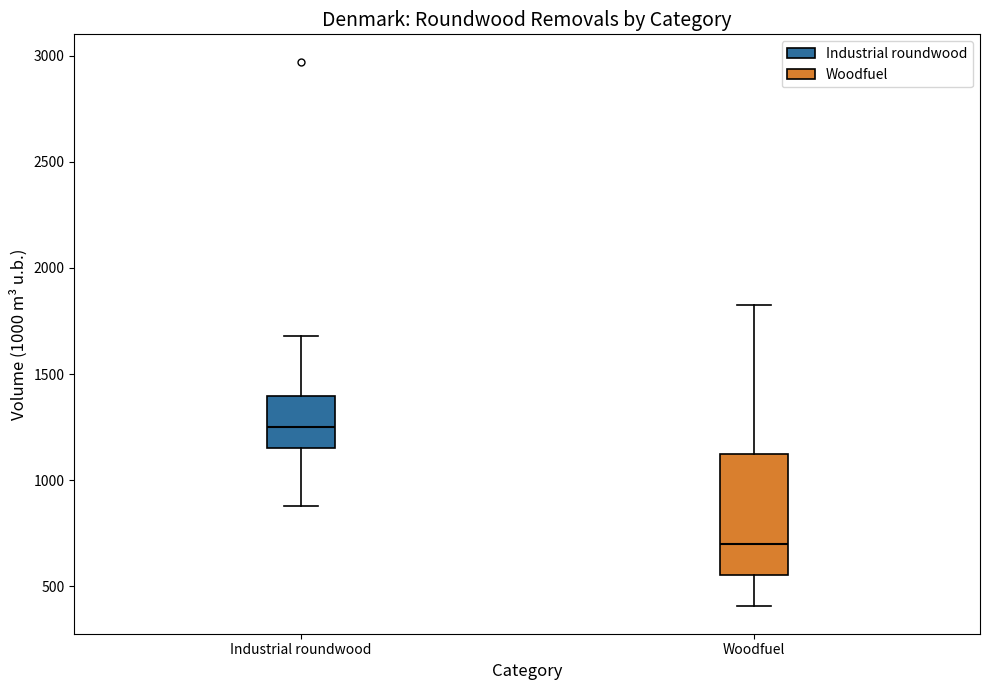

Reading left to right, transcribe this box plot: for each box, give where its median line is, the range the box spans, and where its two whiskers end, as read against the y-axis. The values are not printed on the chart, so give them approximately, as read against the axis.

Industrial roundwood: median 1250, box 1150 to 1400, whiskers 900 to 1700
Woodfuel: median 700, box 550 to 1150, whiskers 400 to 1850